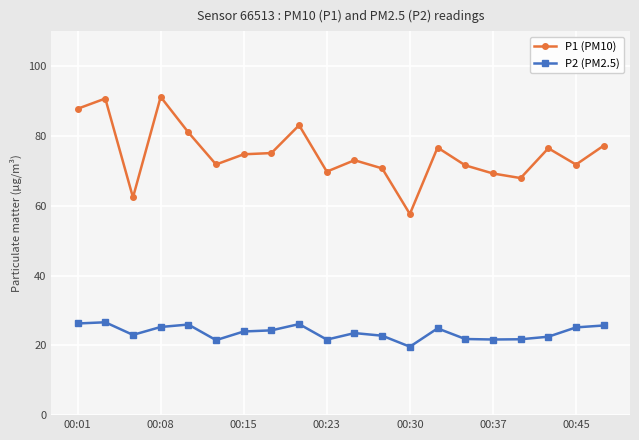

Rank the series by their average value, from highest to lowest.

P1 (PM10), P2 (PM2.5)